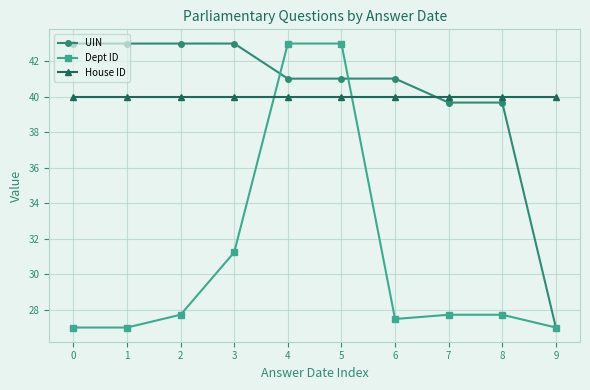

True or false: Dept ID has more than 2 points higher than both neighbors.

False